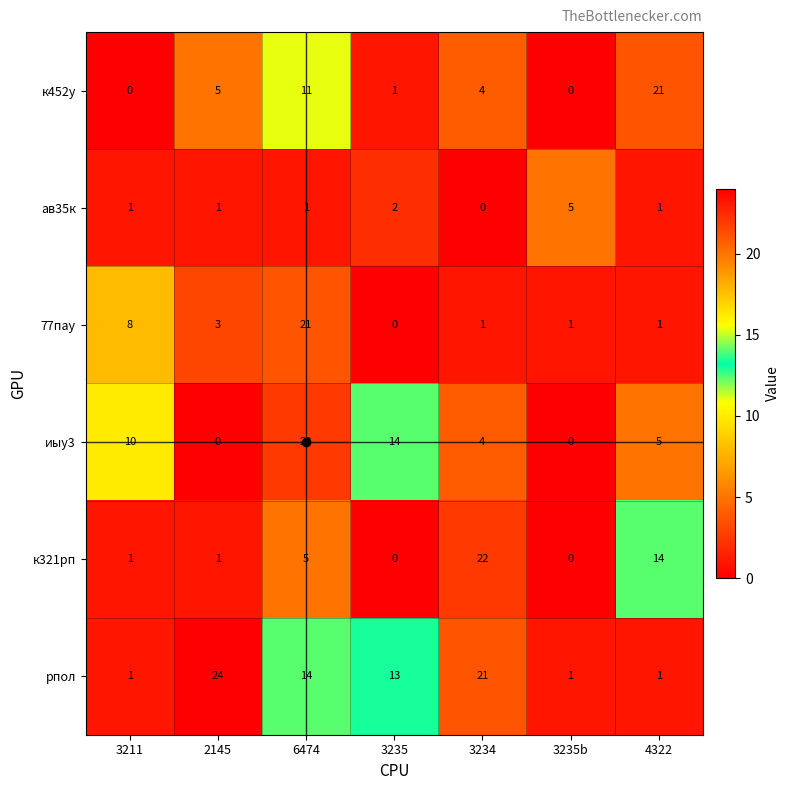

How many positive values does the к452у series have?

5